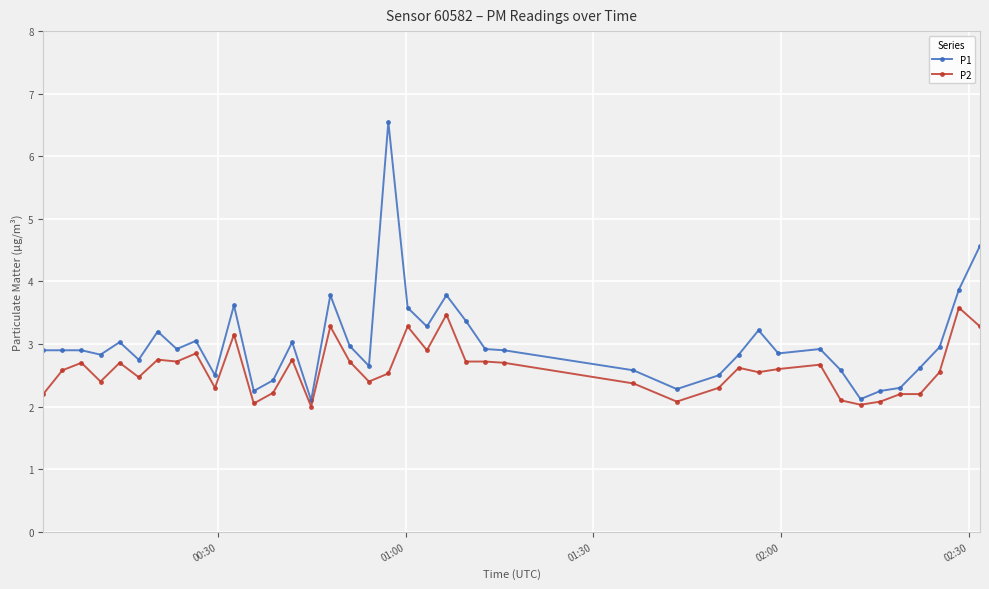

Which series has the largest total across all categories?

P1